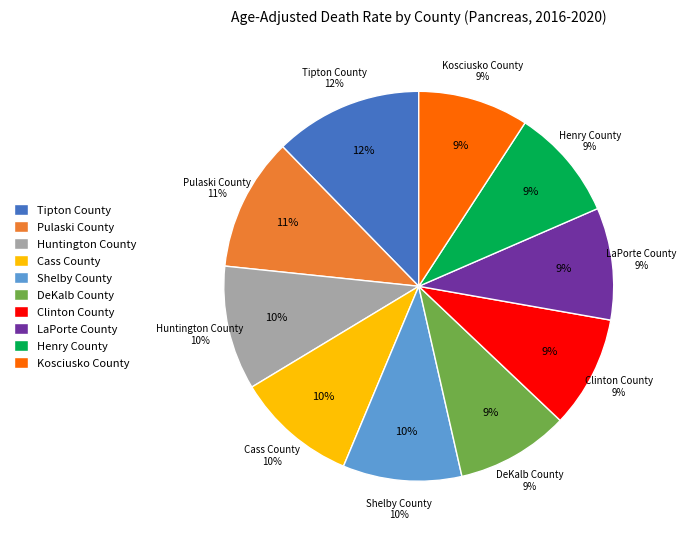

Is the sum of Pulaski County and Tipton County greater than half?

No